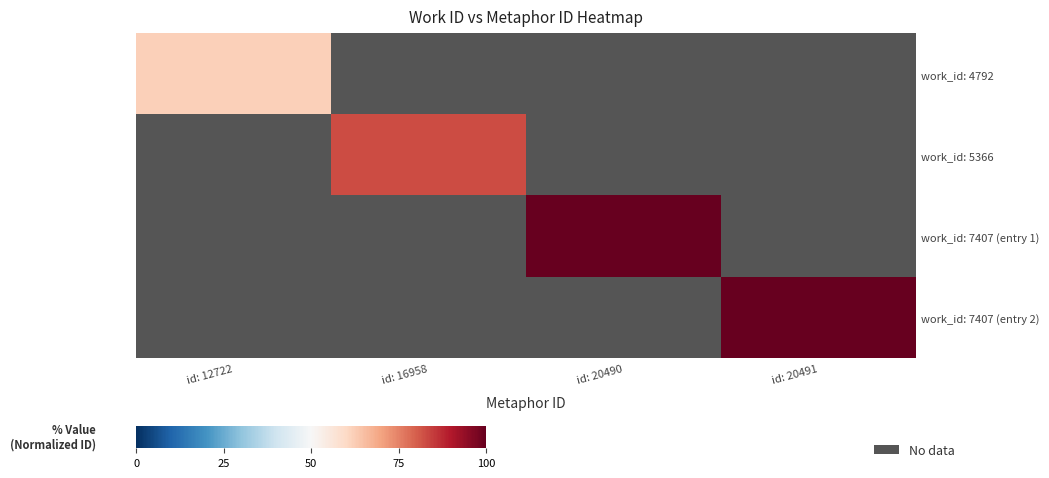

Rank the series by their maximum value, from highest to lowest.

work_id: 7407 (entry 2), work_id: 7407 (entry 1), work_id: 5366, work_id: 4792